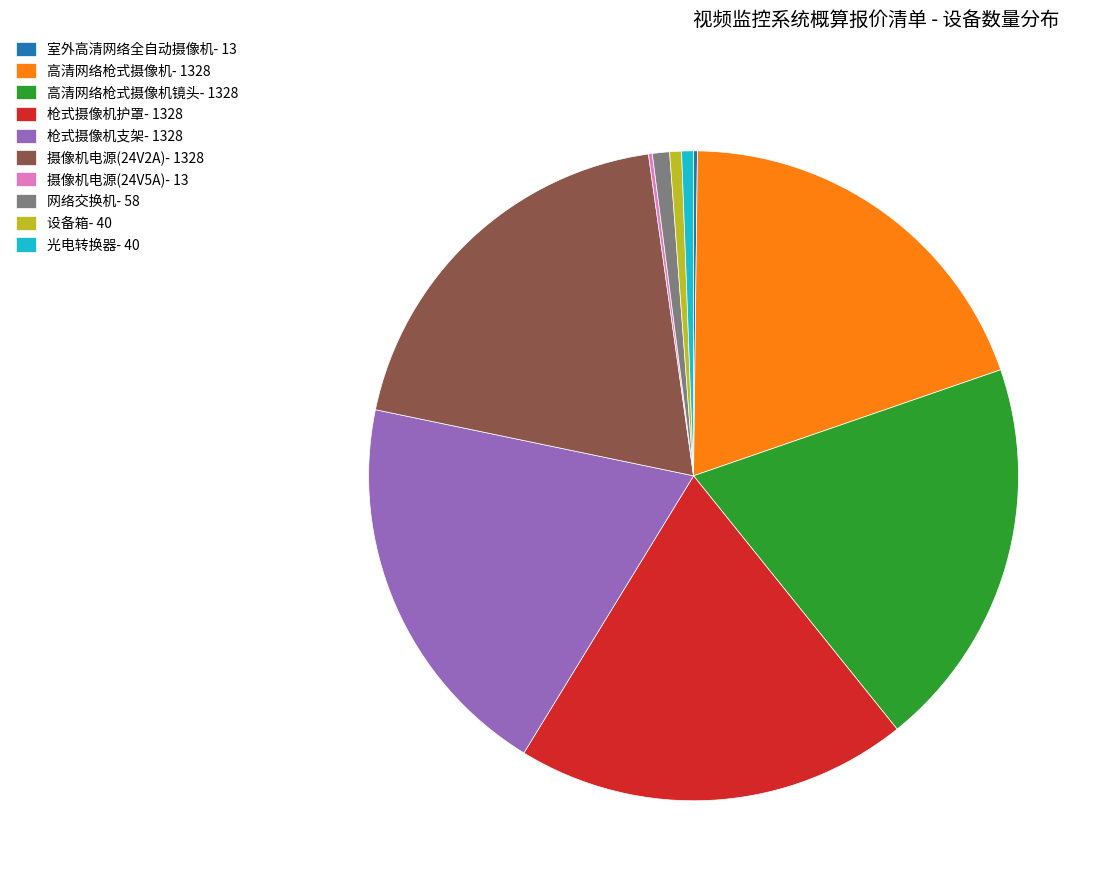

Does any single category account for the majority?

No